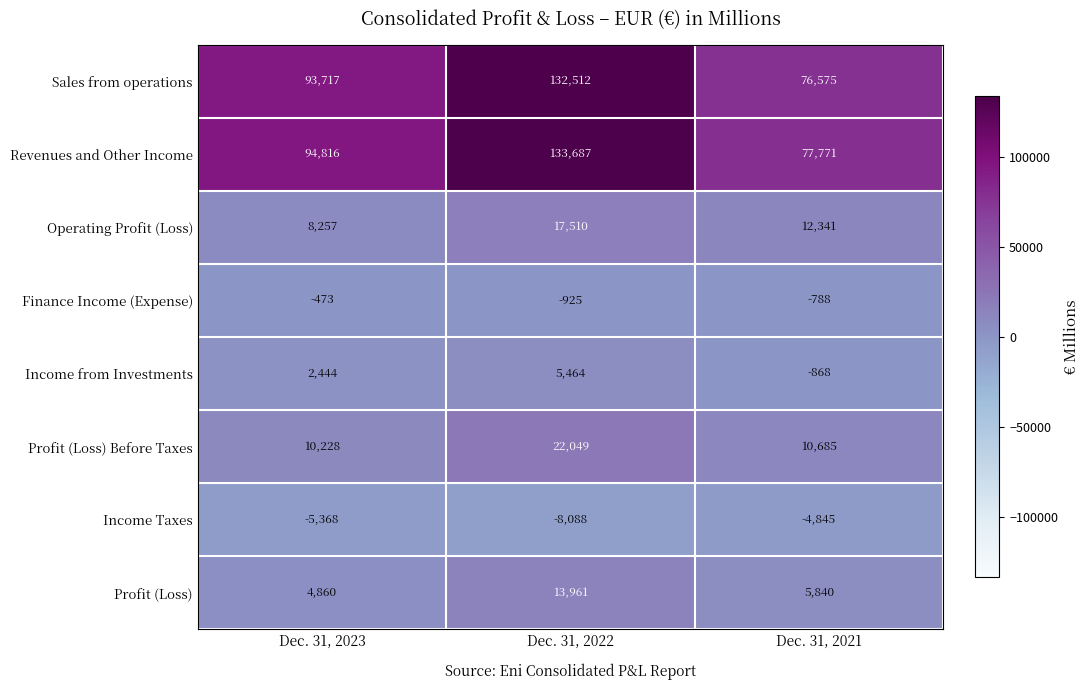

Count the number of data series in this chart.

8